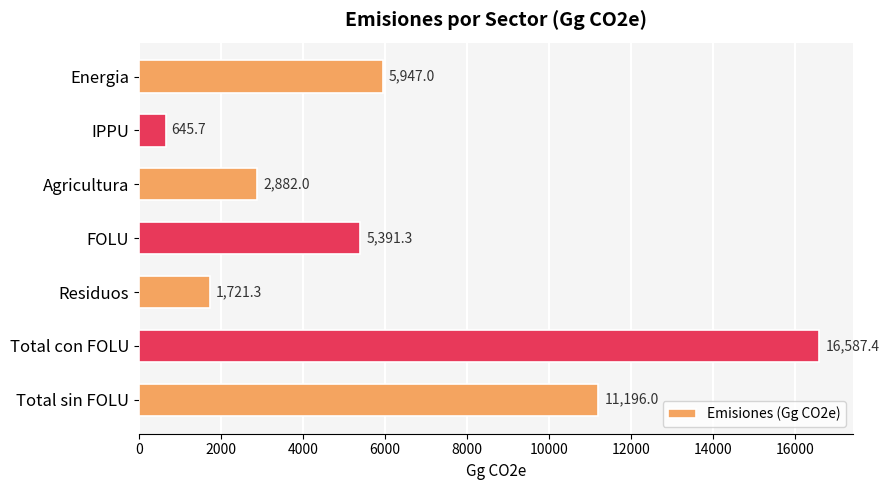

The value at FOLU is 8183.4. True or false?

False